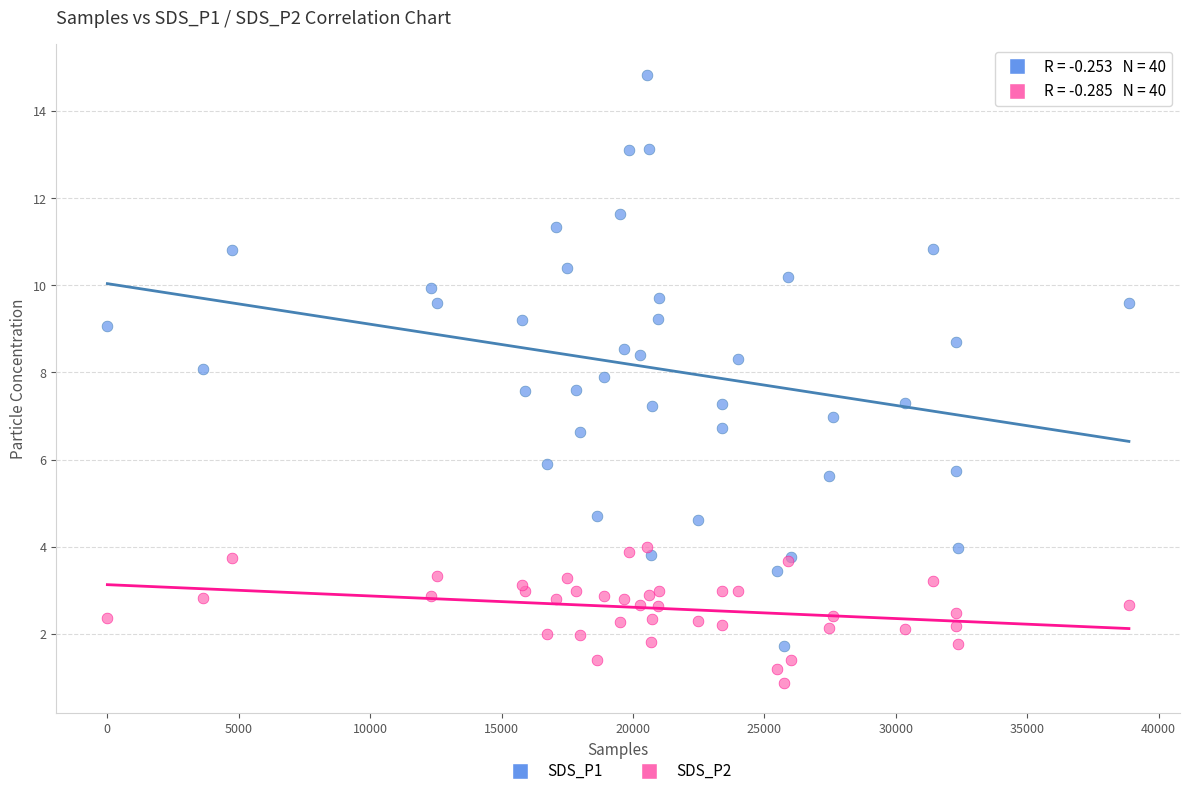

Which series contains the highest Y value?

SDS_P1